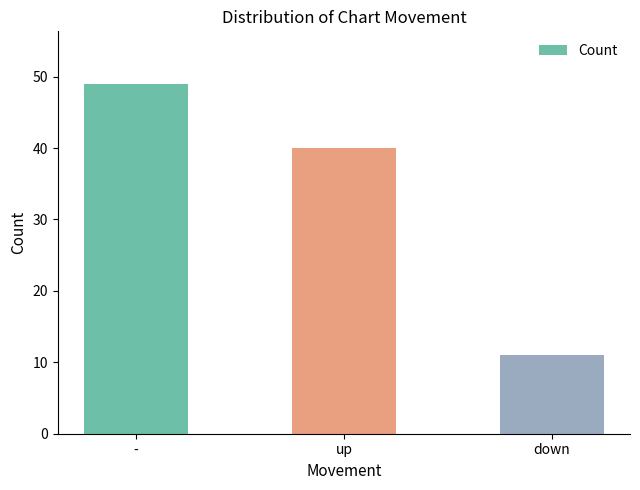

Read the value at -, to the nearest 5.

50